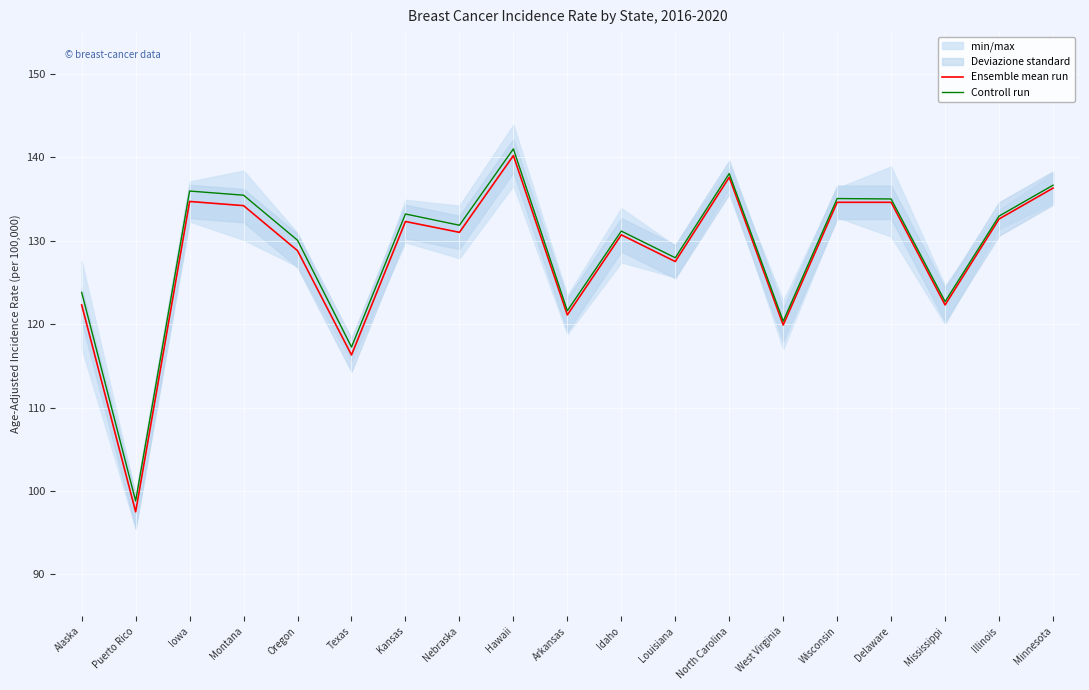

True or false: Ensemble mean run and Controll run intersect in this chart.

False